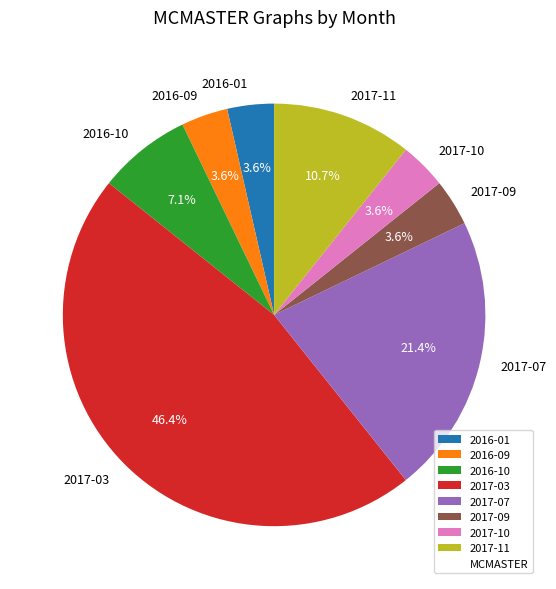

Count the number of slices in the pie.

8